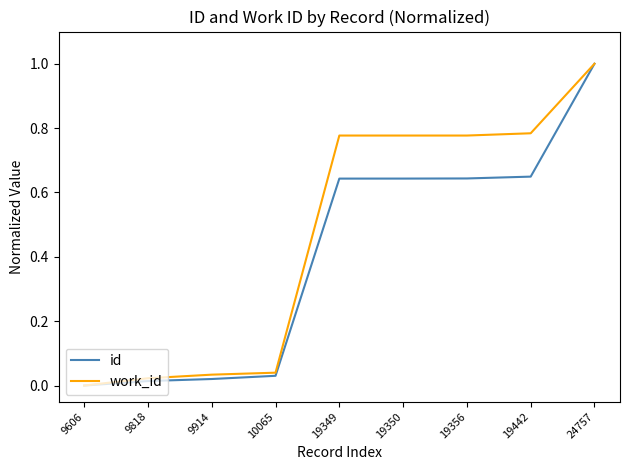

At which label does id reach its peak?

24757